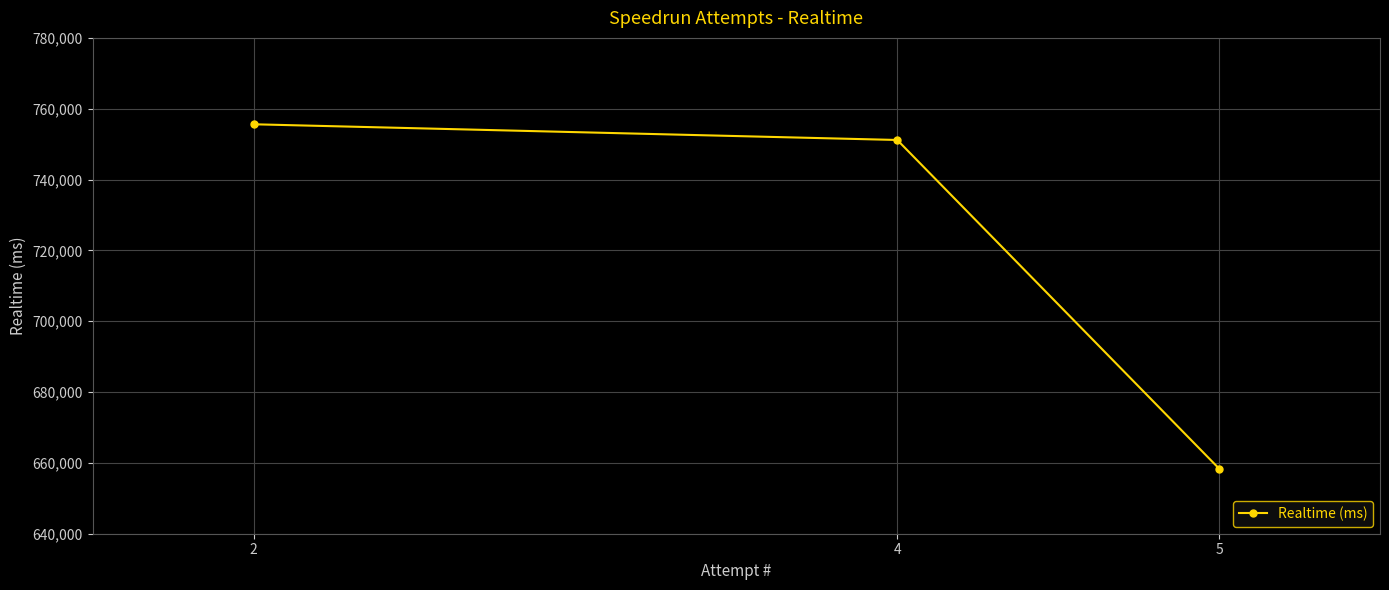

Is it true that the value at 2 is 1036495?

False